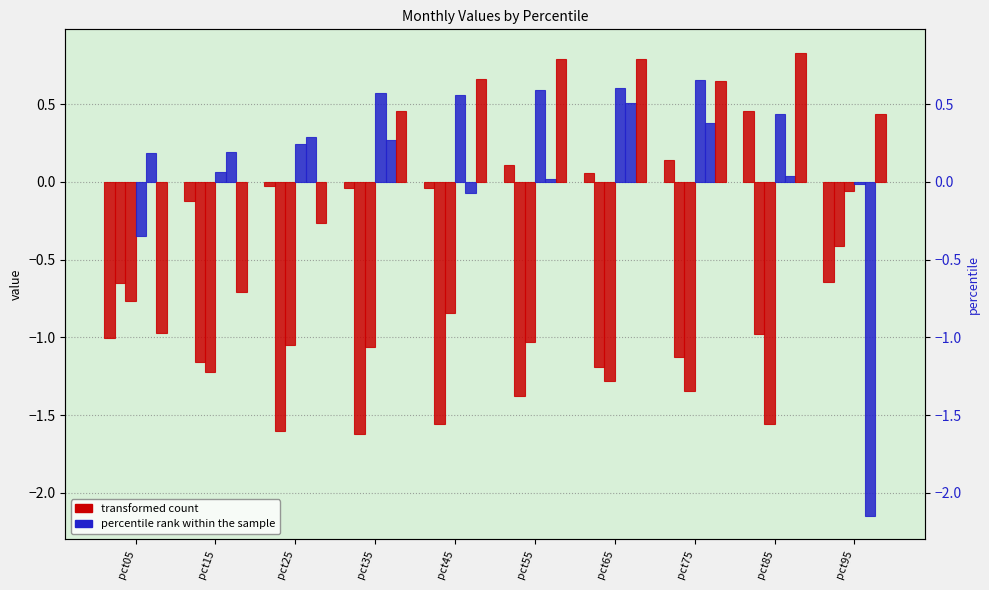

Is the value of Jun at pct45 greater than the value of Jan at pct25?

Yes